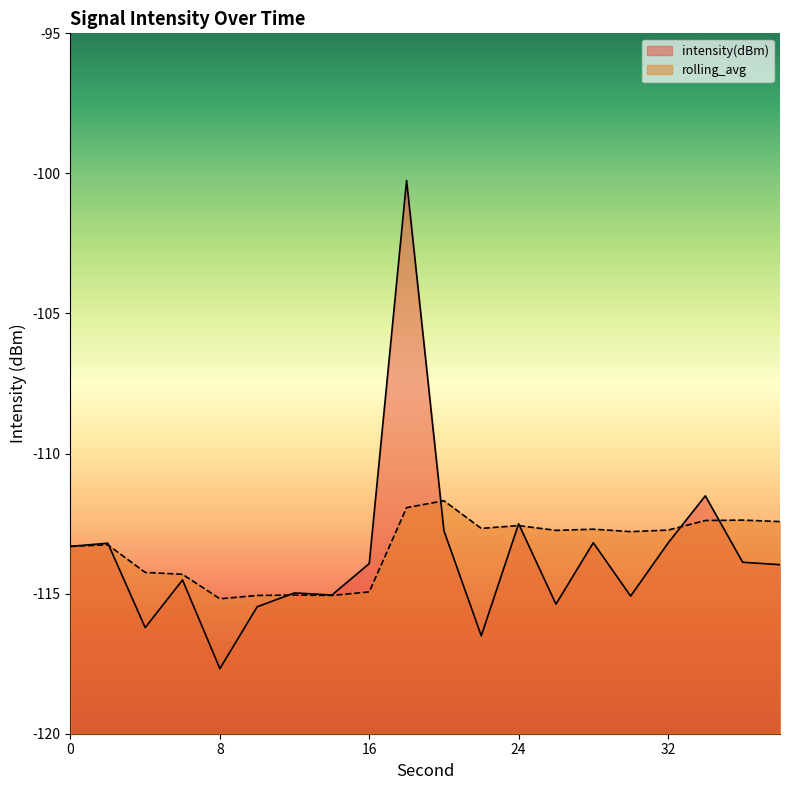

How many data points in rolling_avg are above -112?

2